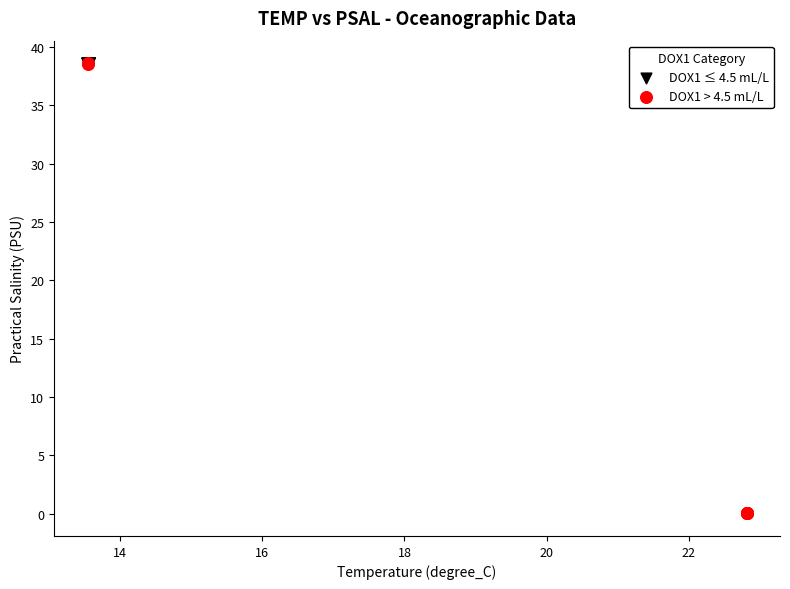

Which series has the largest Y range (max minus min)?

DOX1 > 4.5 mL/L